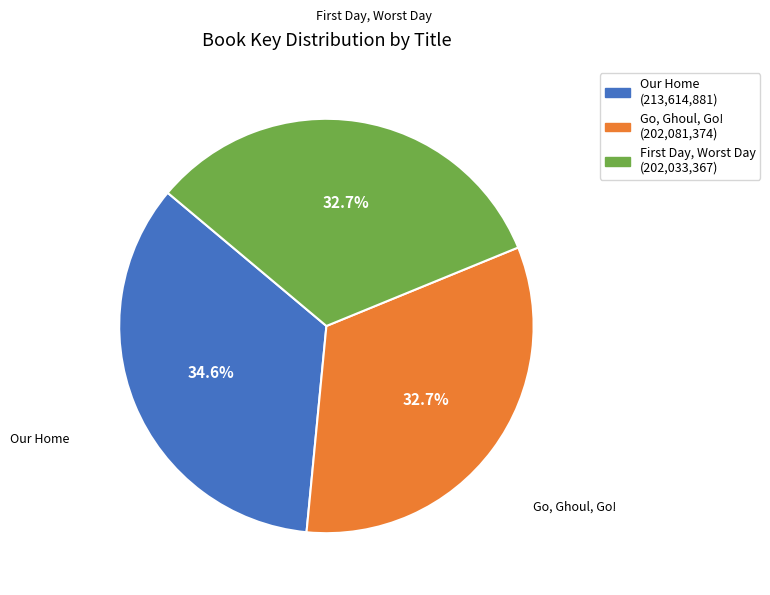

The Our Home slice represents 35% of the pie. True or false?

True